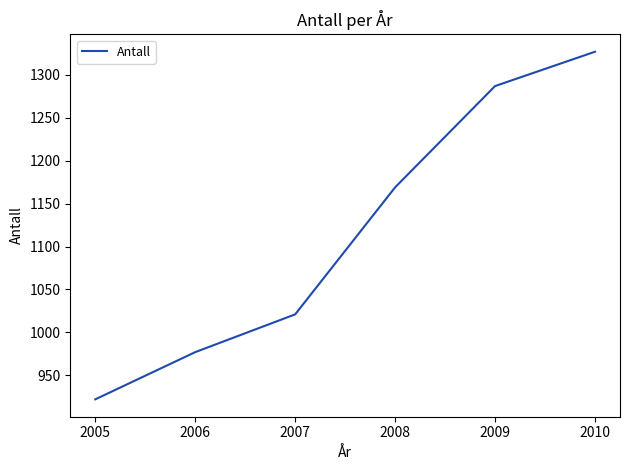

Count the number of data series in this chart.

1